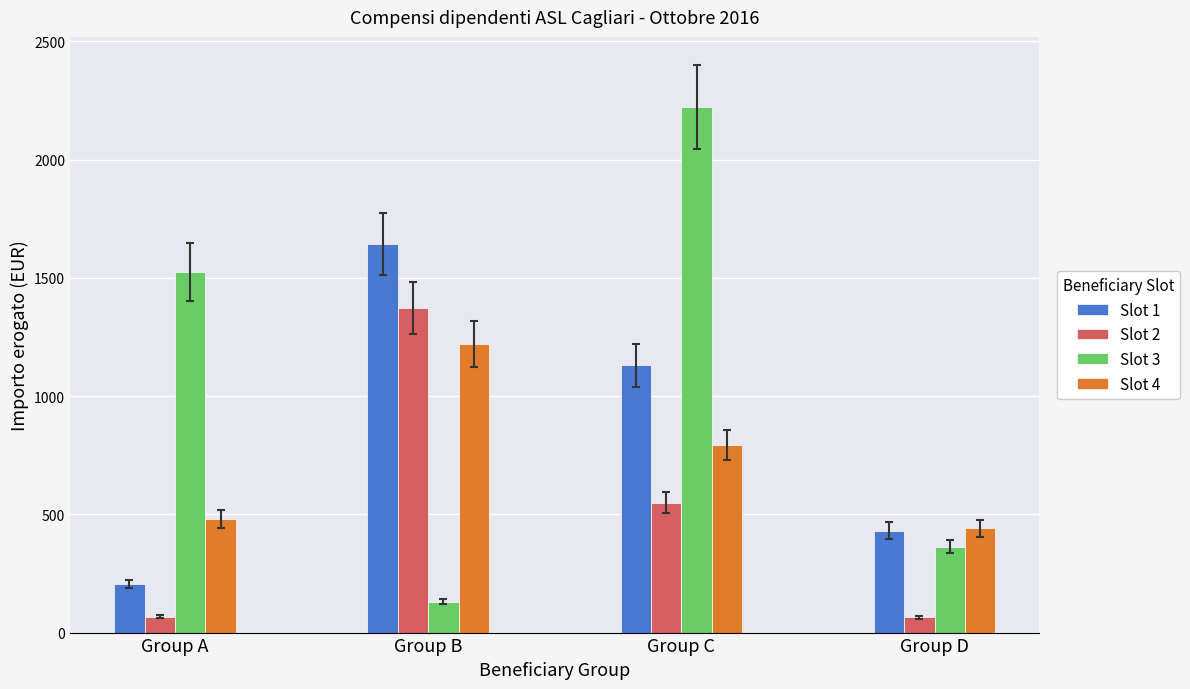

Which series has the largest total across all categories?

Slot 3